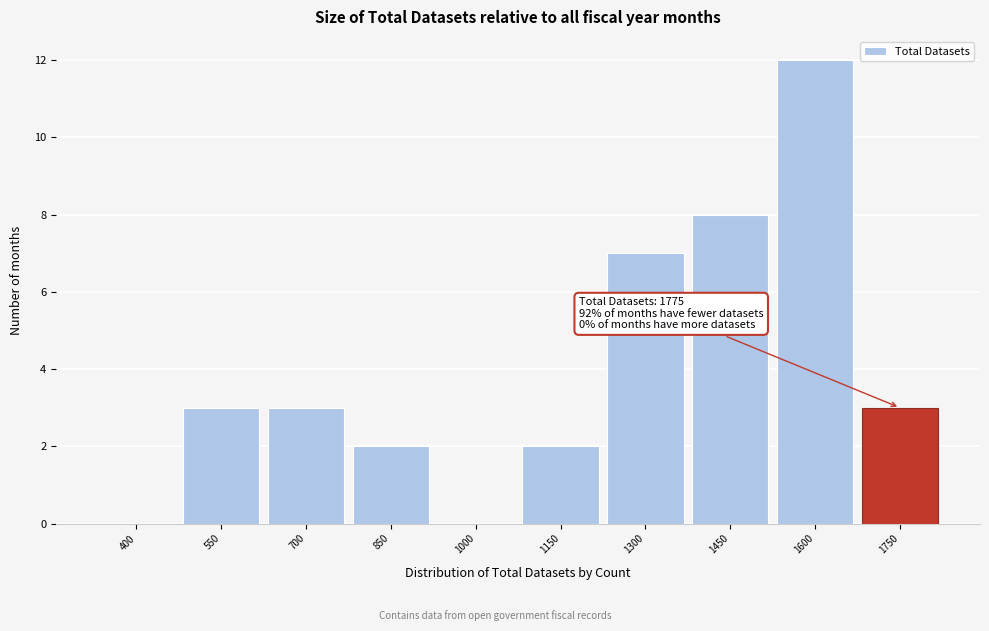

Reading left to right, extract all data points from this chart.

400=0	550=3	700=3	850=2	1000=0	1150=2	1300=7	1450=8	1600=12	1750=3